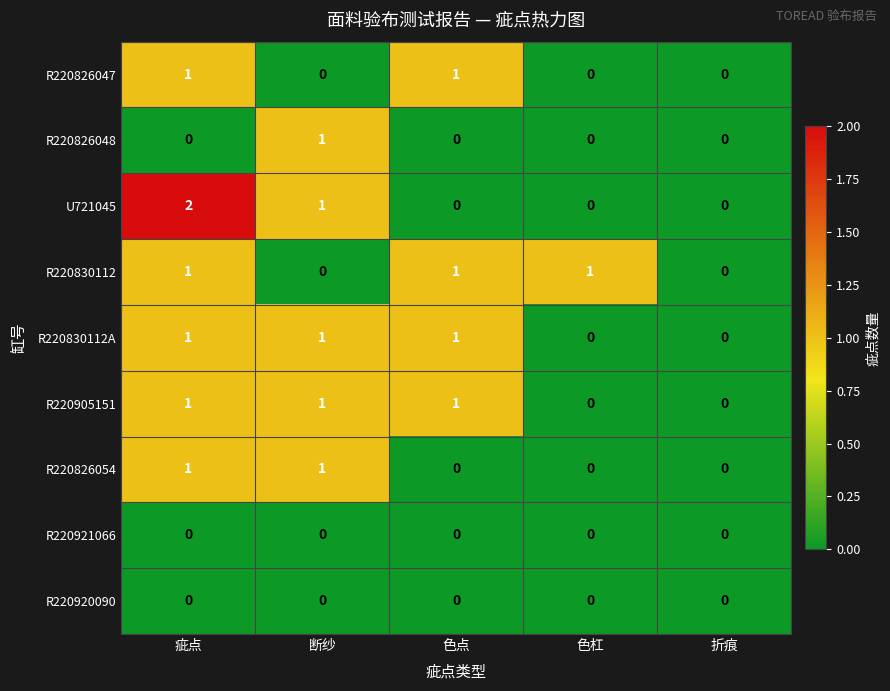

What is the total value across all series at 断纱?

5